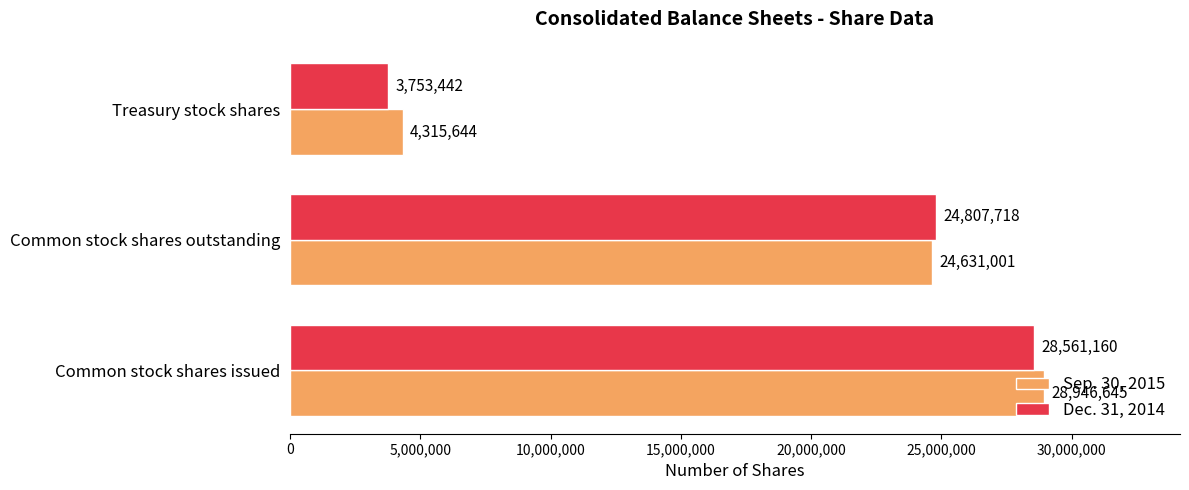

At Common stock shares outstanding, list the series in order from smallest to largest.

Sep. 30, 2015, Dec. 31, 2014